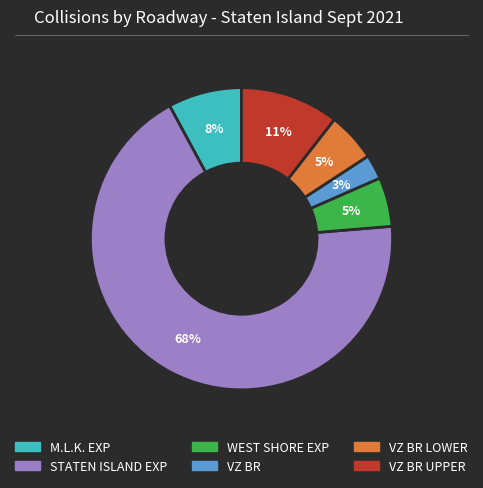

Does any single category account for the majority?

Yes